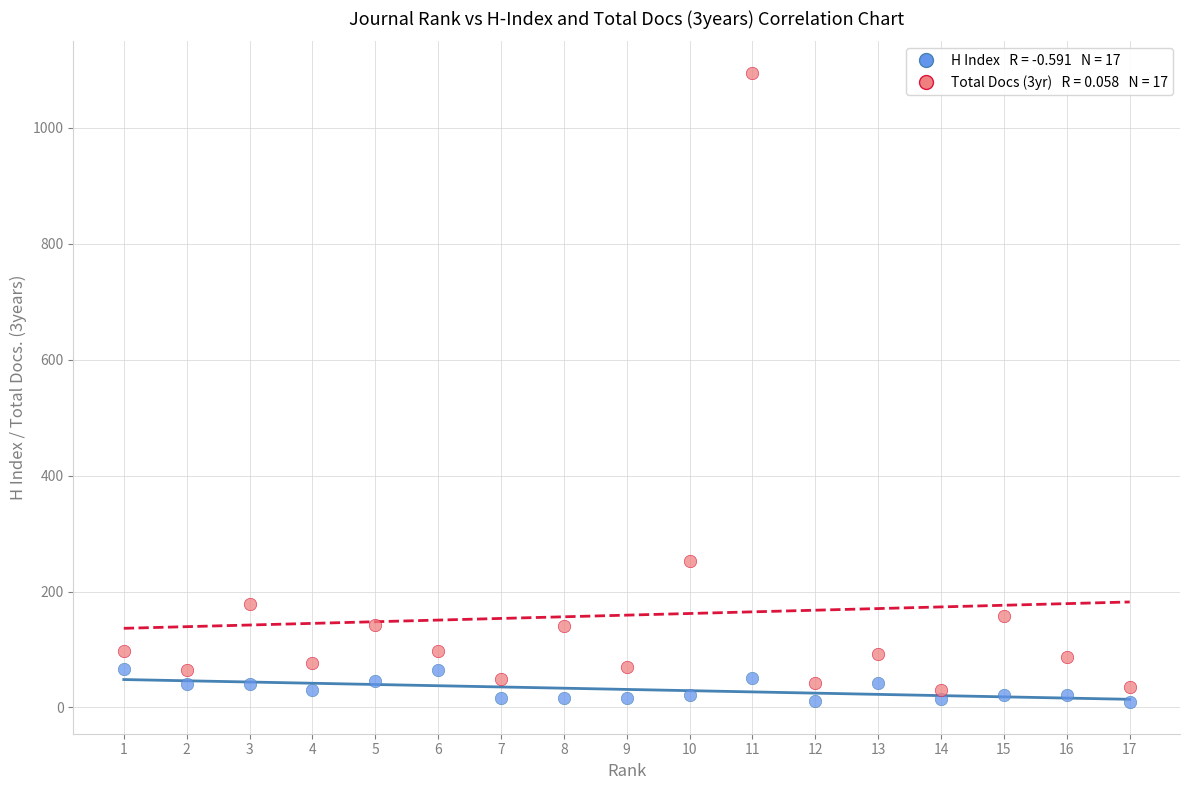

Across all series, what Y value is closest to 552?

253